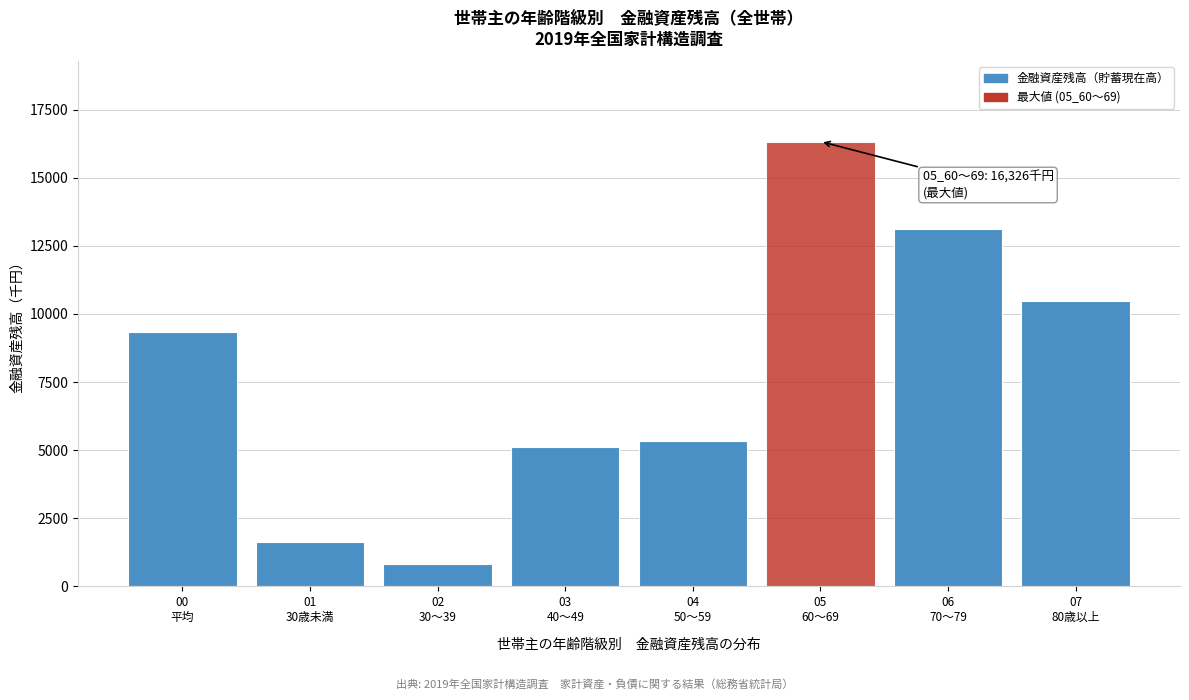

Reading left to right, extract all data points from this chart.

9335	1628	817	5116	5350	16326	13132	10475